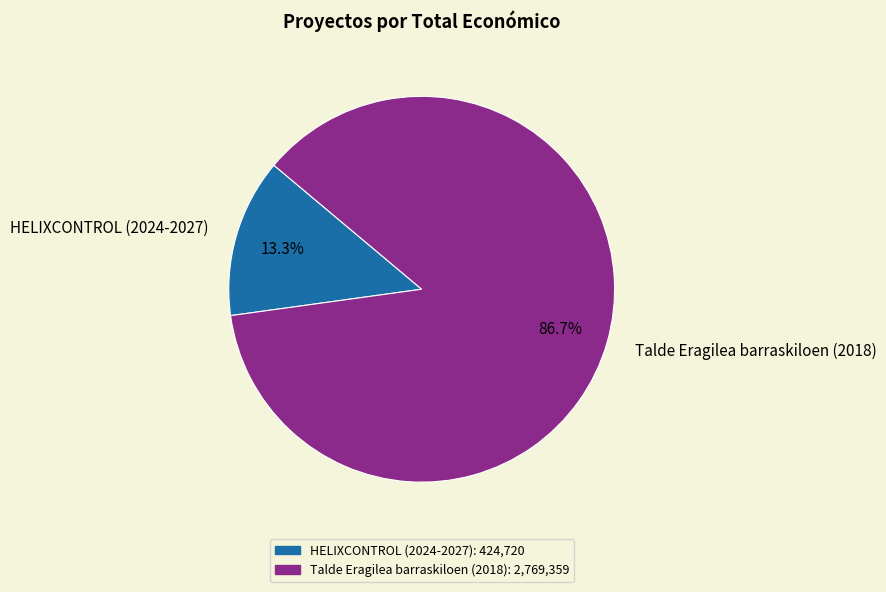

Which slice is the smallest?

HELIXCONTROL (2024-2027)